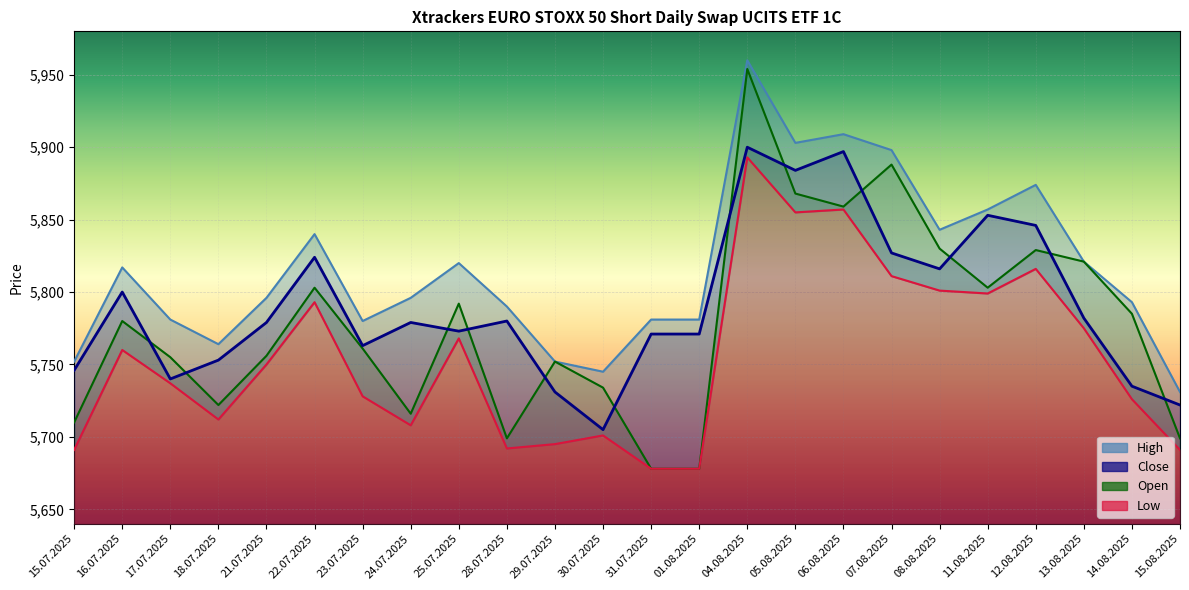

What is the approximate value of Open at 05.08.2025, to the nearest 10?

5870